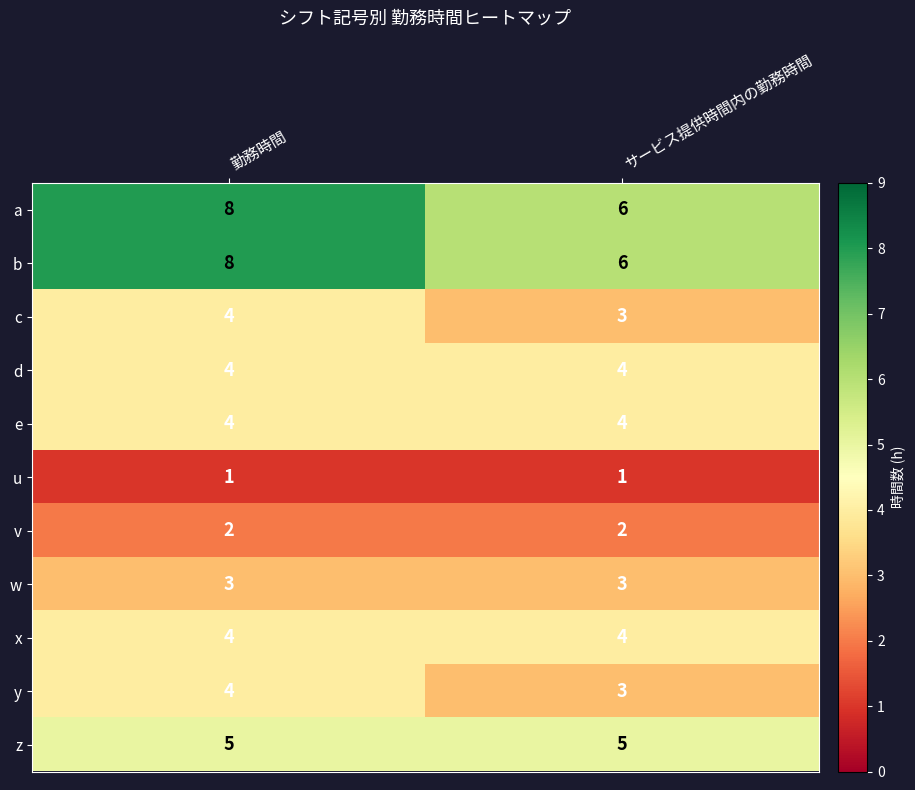

Reading right to left, list all the values displayed in this chart.

a: 6	8
b: 6	8
c: 3	4
d: 4	4
e: 4	4
u: 1	1
v: 2	2
w: 3	3
x: 4	4
y: 3	4
z: 5	5